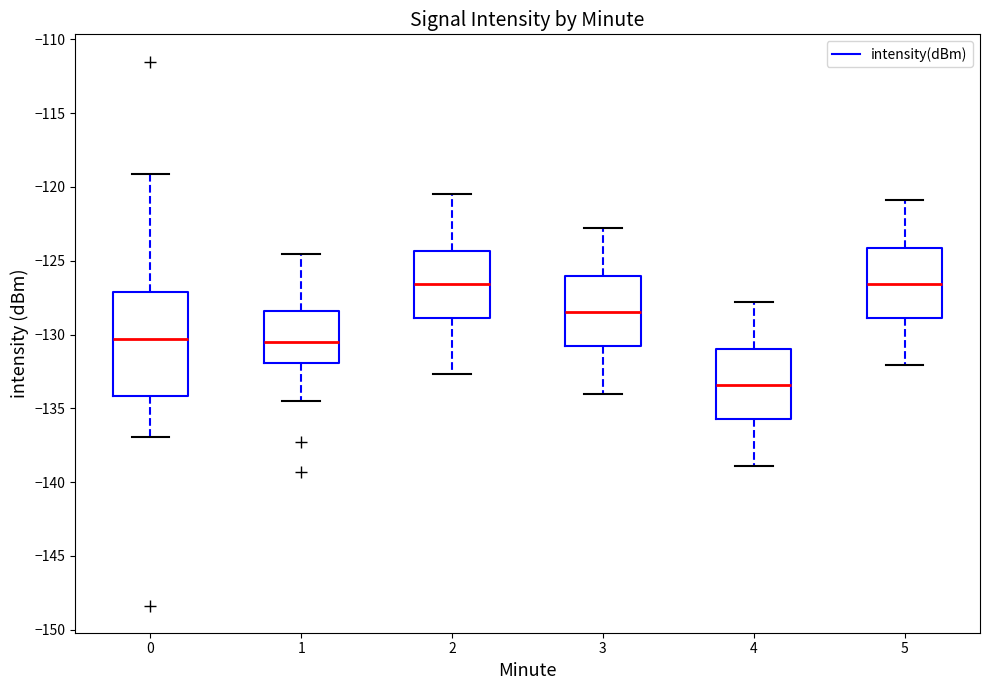

Where does the lower whisker of the box at x = 2 end on the y-axis? The values are not printed on the chart, so give them approximately, as read against the axis.

-132.5